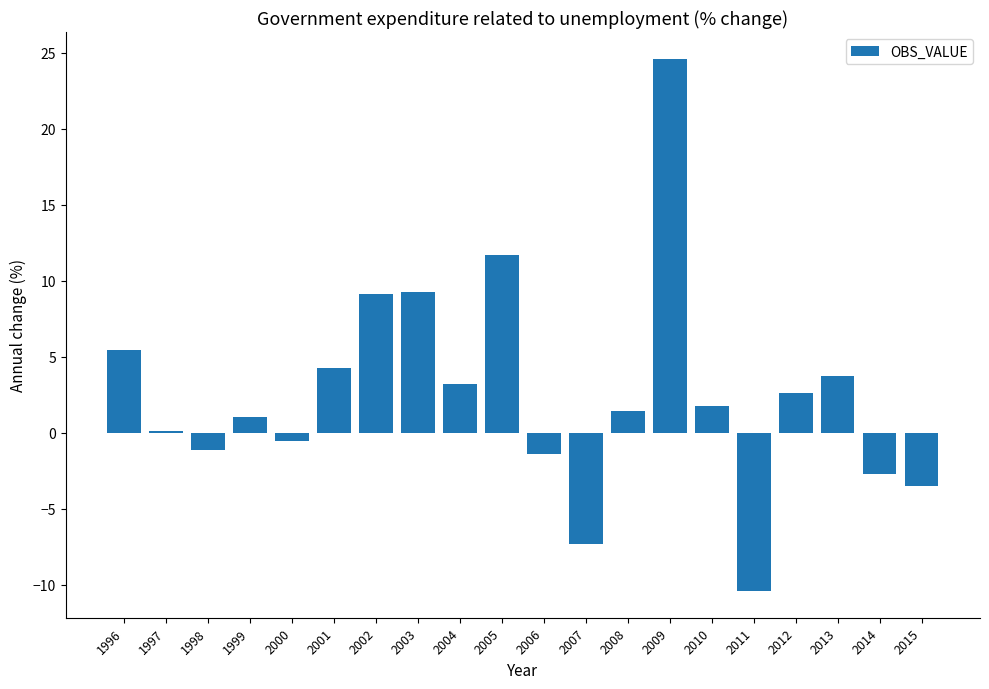

Where does the data first go above 1?

1996